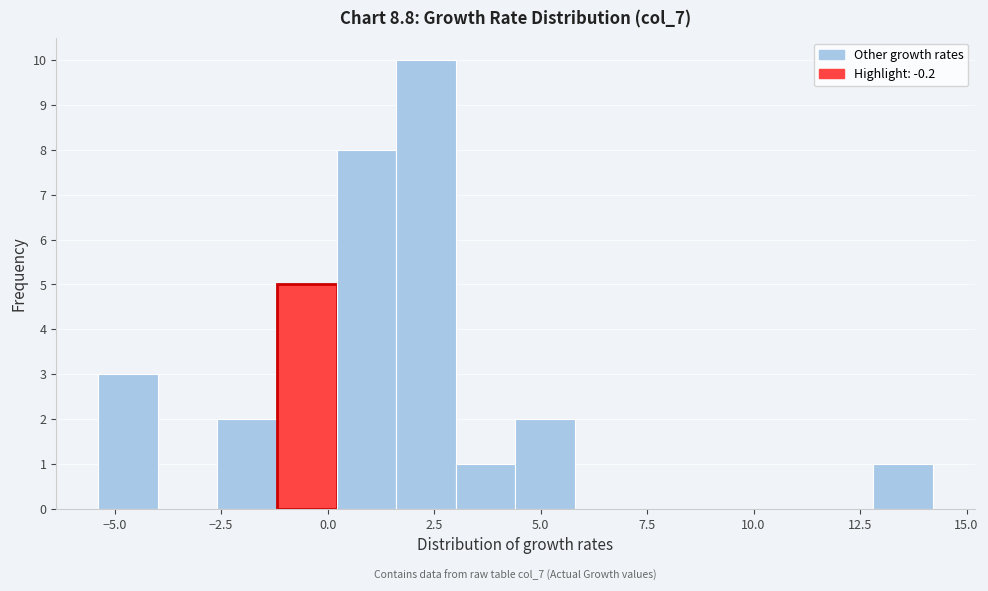

Read against the x-axis, roughly where is the centre of the tallest bar?

2.5